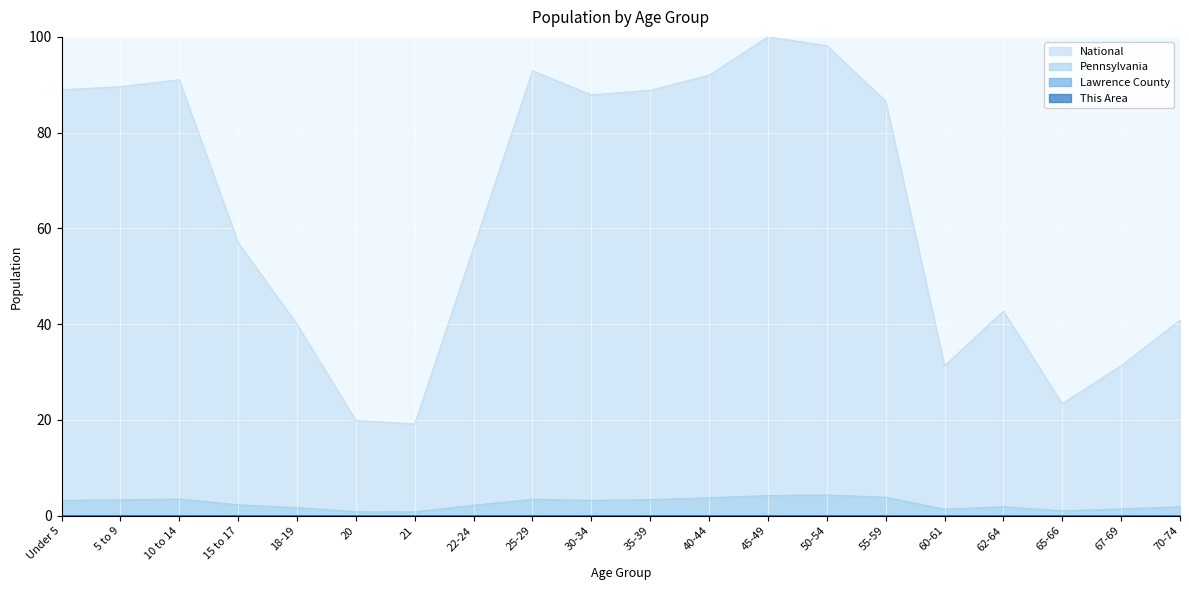

What is the value of the National point at the 8th from the left?

56.0